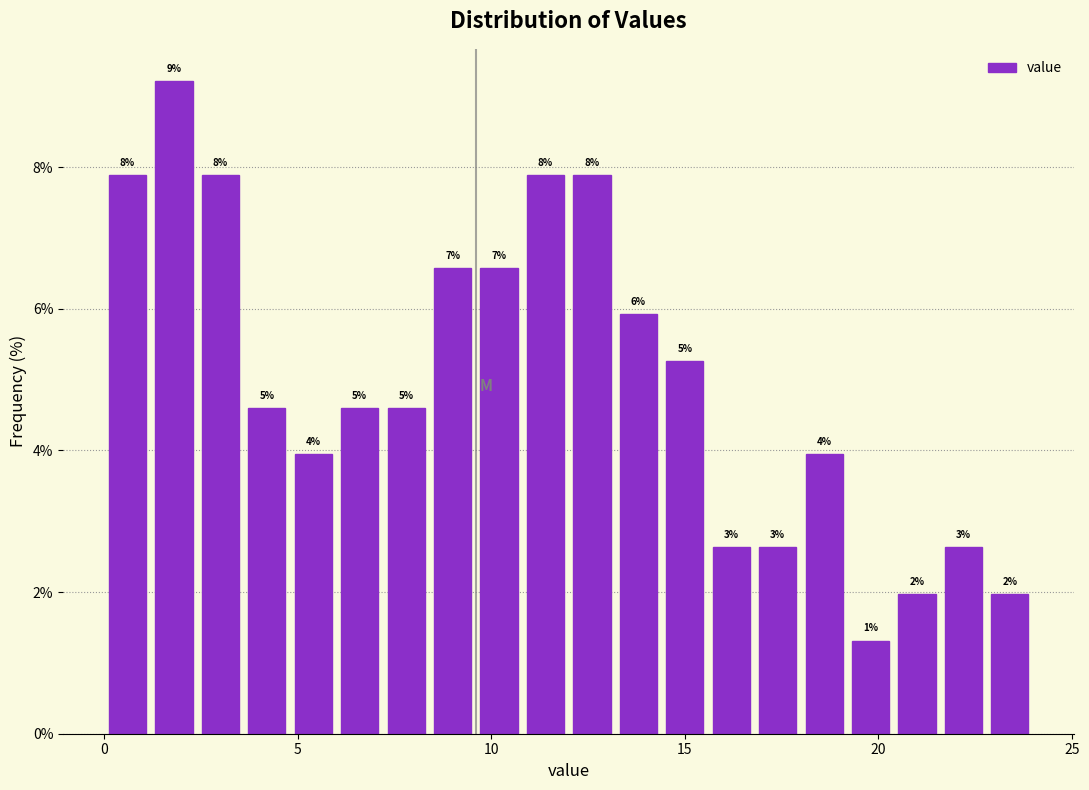

Around what value on the x-axis is the tallest bar? Give the approximate position of its centre, as read against the axis.

2.0